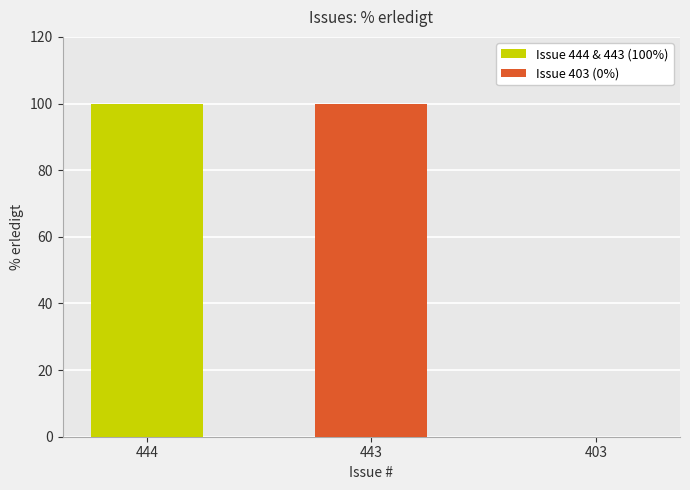

What is the sum of all values?

200